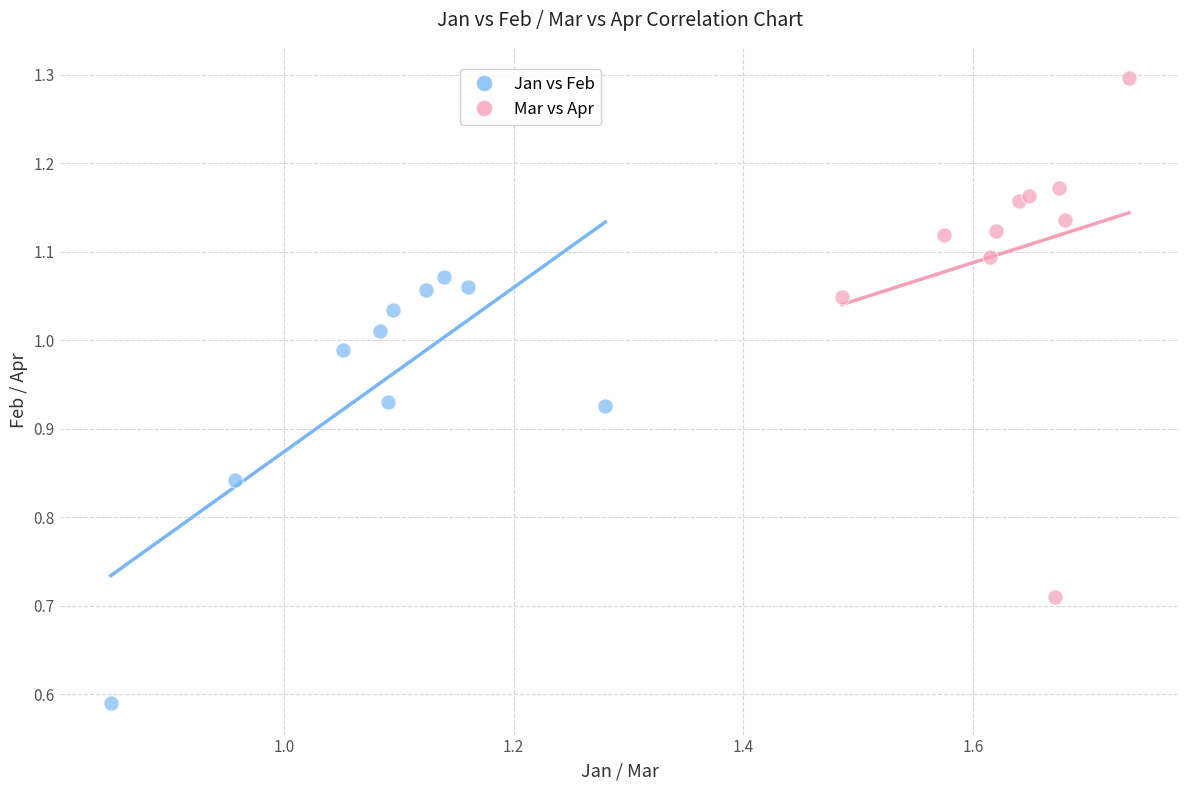

What are all the series names shown in the legend?

Jan vs Feb, Mar vs Apr